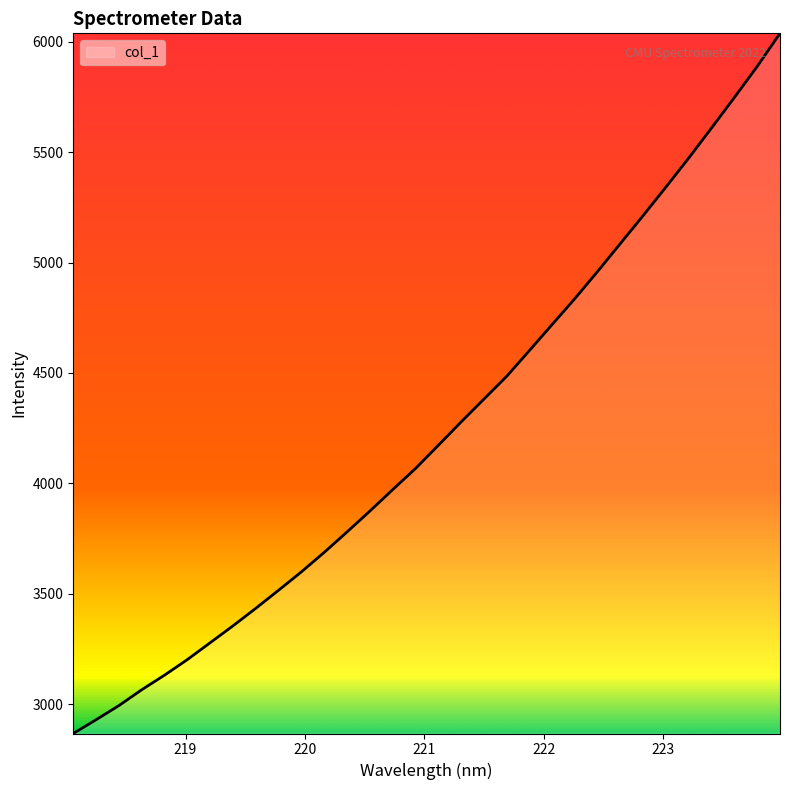

What is the difference between the second highest and minimum values?

3020.3